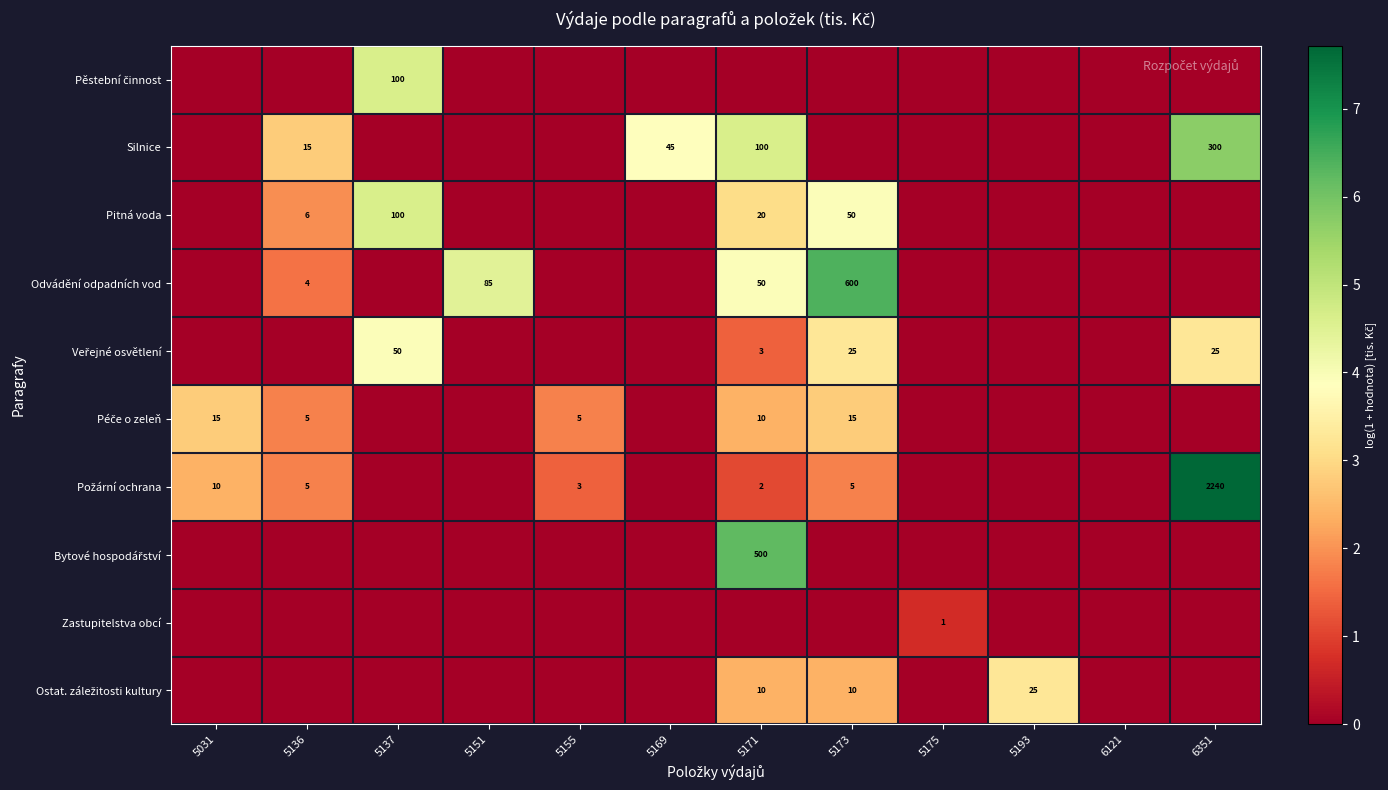

At how many categories does at least one series exceed 7?

1